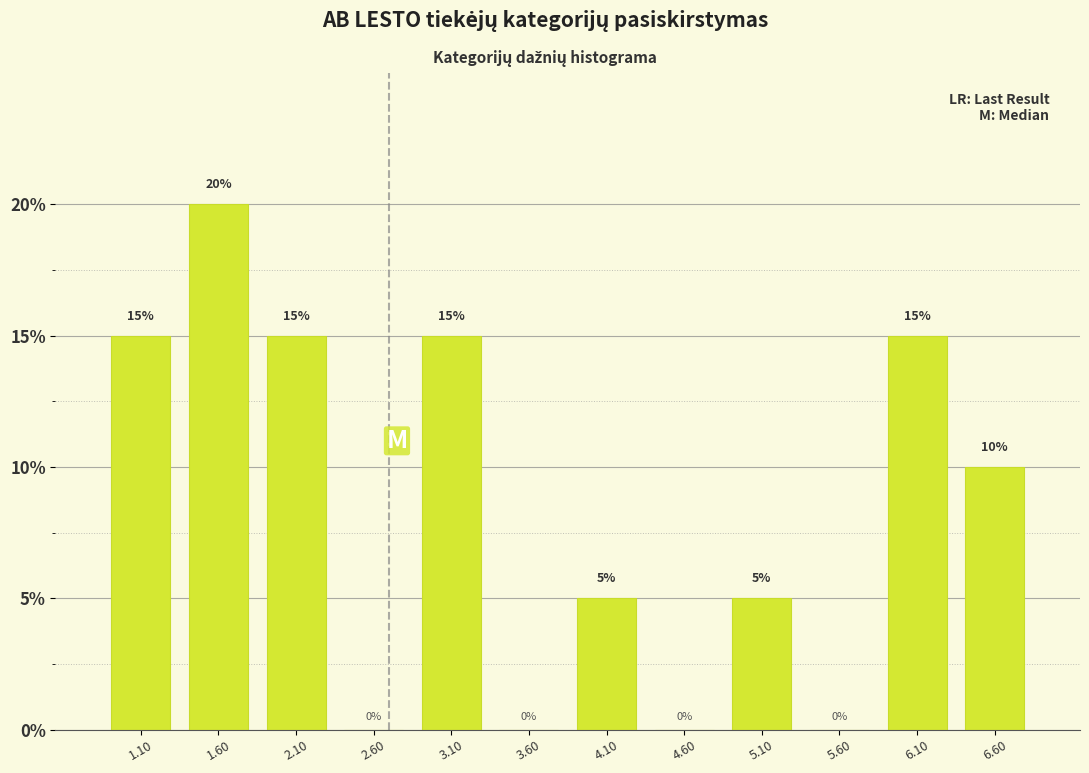

Which range on the x-axis has the tallest bar?

1.35 to 1.85